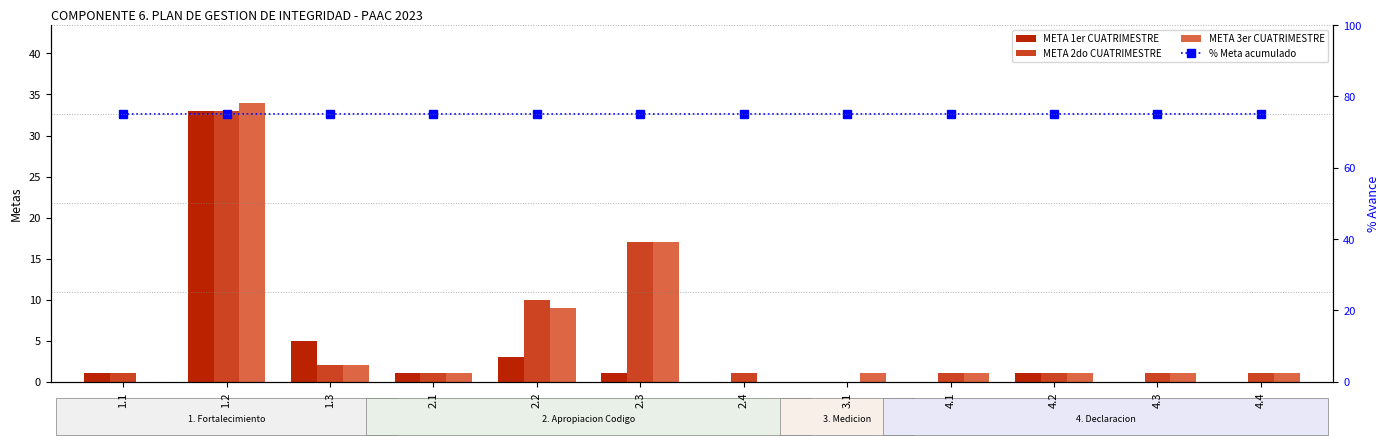

Where does the META 2do CUATRIMESTRE series first go above 1?

1.2